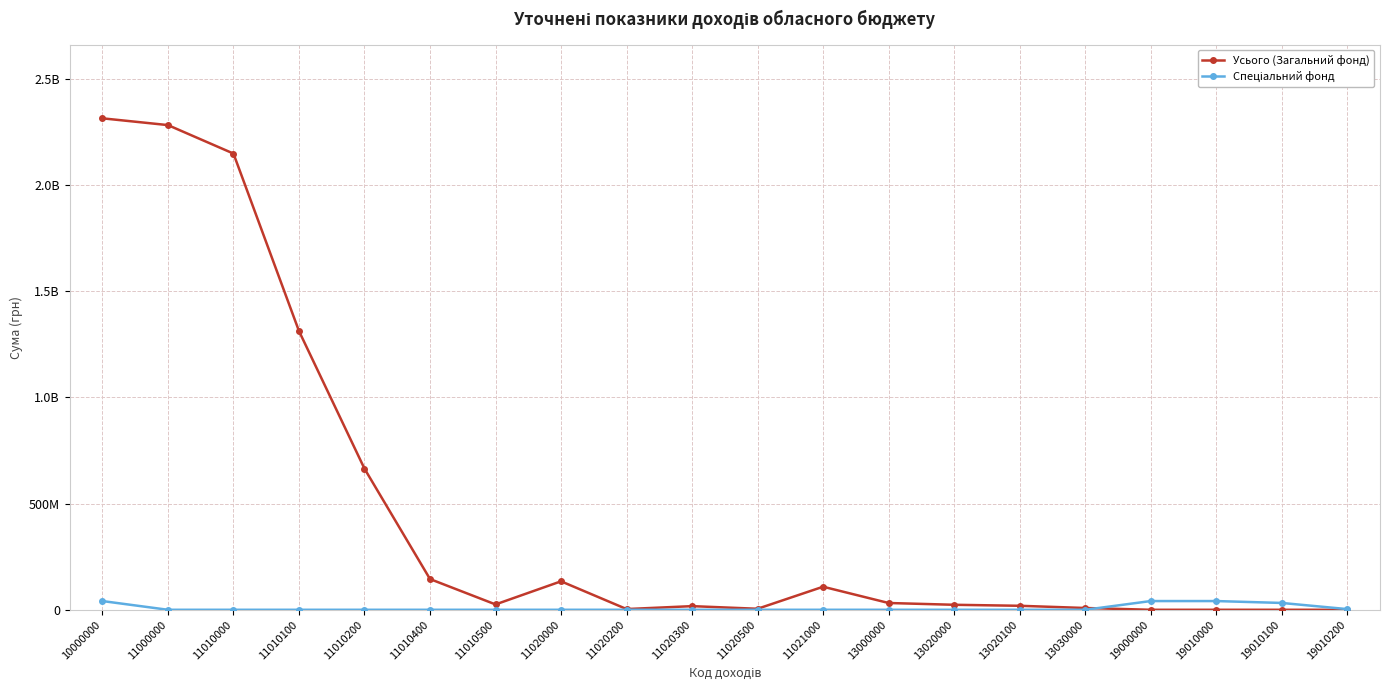

Is the value of Усього (Загальний фонд) at 11020200 greater than the value of Спеціальний фонд at 11020500?

Yes